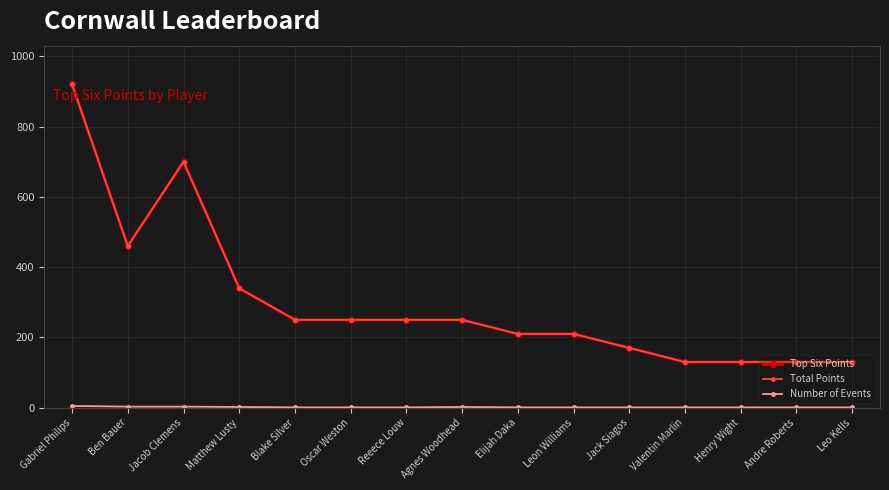

True or false: Top Six Points and Total Points intersect in this chart.

False